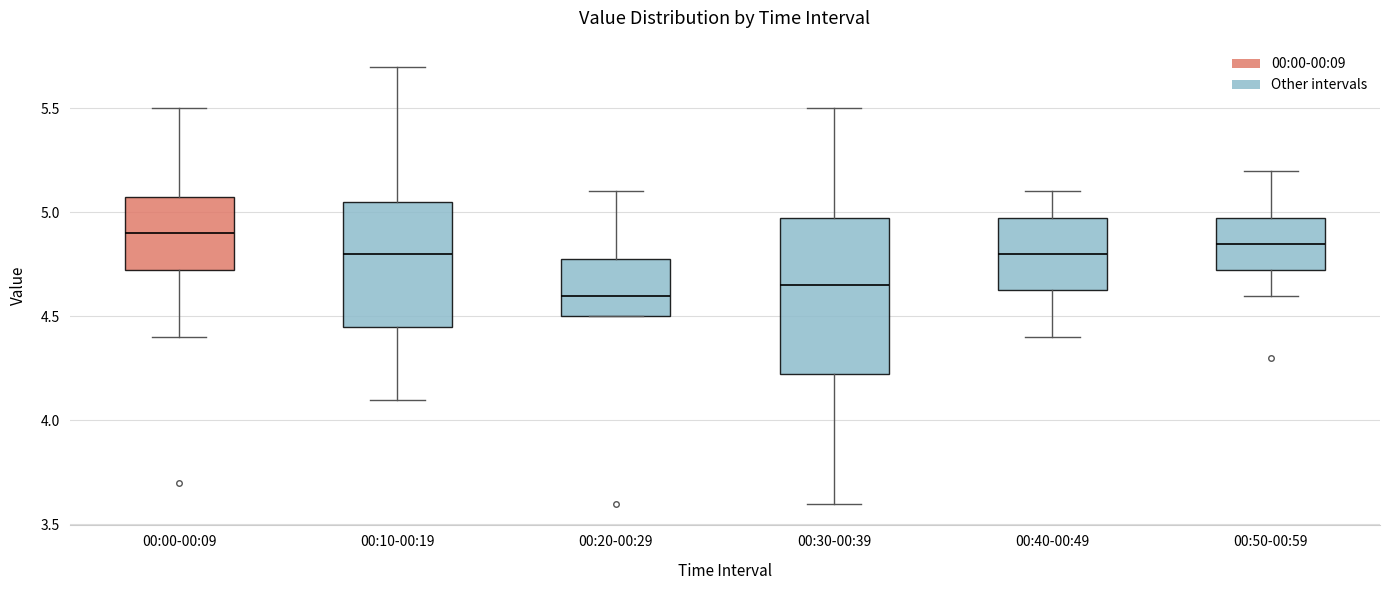

Reading left to right, transcribe this box plot: for each box, give where its median line is, the range the box spans, and where its two whiskers end, as read against the y-axis. The values are not printed on the chart, so give them approximately, as read against the axis.

00:00-00:09: median 4.90, box 4.75 to 5.10, whiskers 4.40 to 5.50
00:10-00:19: median 4.80, box 4.45 to 5.05, whiskers 4.10 to 5.70
00:20-00:29: median 4.60, box 4.50 to 4.80, whiskers 4.50 to 5.10
00:30-00:39: median 4.65, box 4.25 to 5.00, whiskers 3.60 to 5.50
00:40-00:49: median 4.80, box 4.65 to 5.00, whiskers 4.40 to 5.10
00:50-00:59: median 4.85, box 4.75 to 5.00, whiskers 4.60 to 5.20